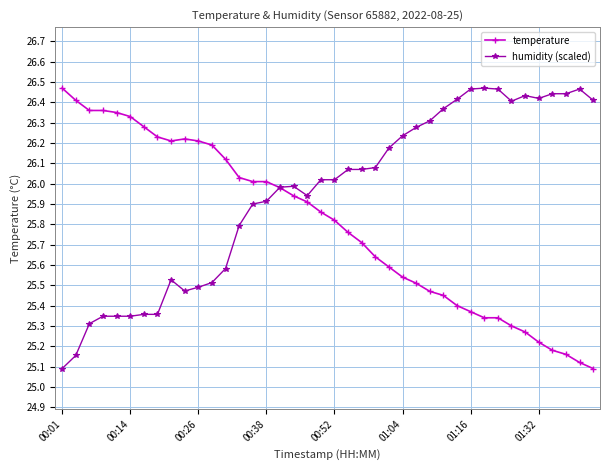

Which series has the largest total across all categories?

humidity (scaled)